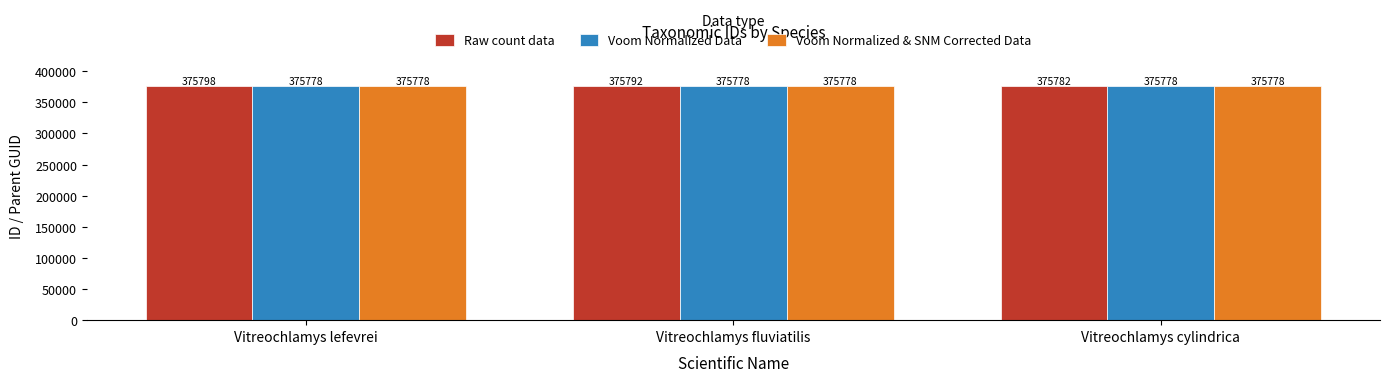

At how many categories does at least one series exceed 375785?

2